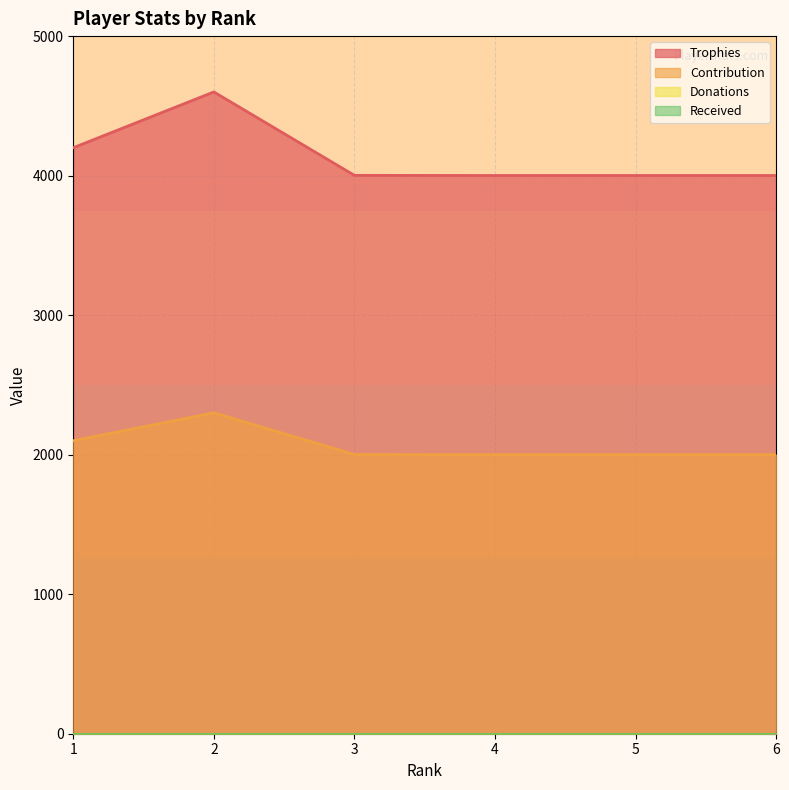

At how many categories does at least one series exceed 3384?

6